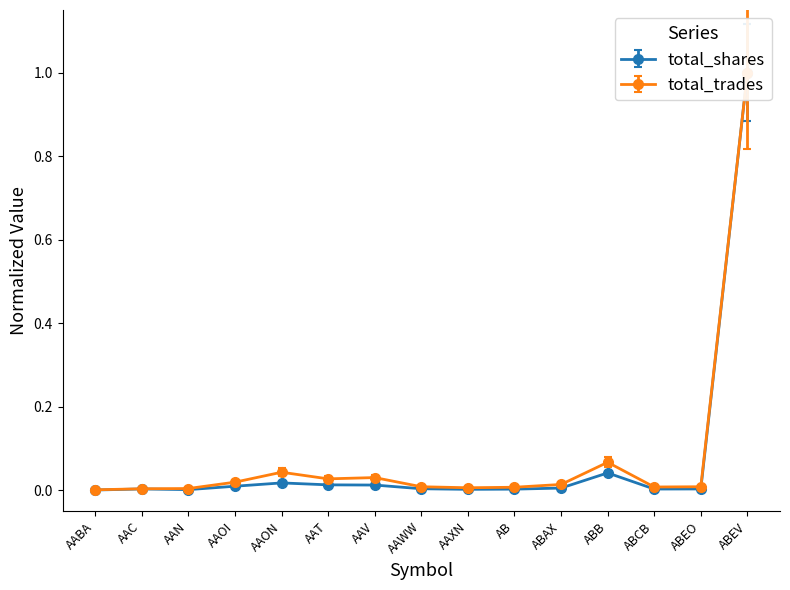

How many interior local peaks does the total_shares series have?

3